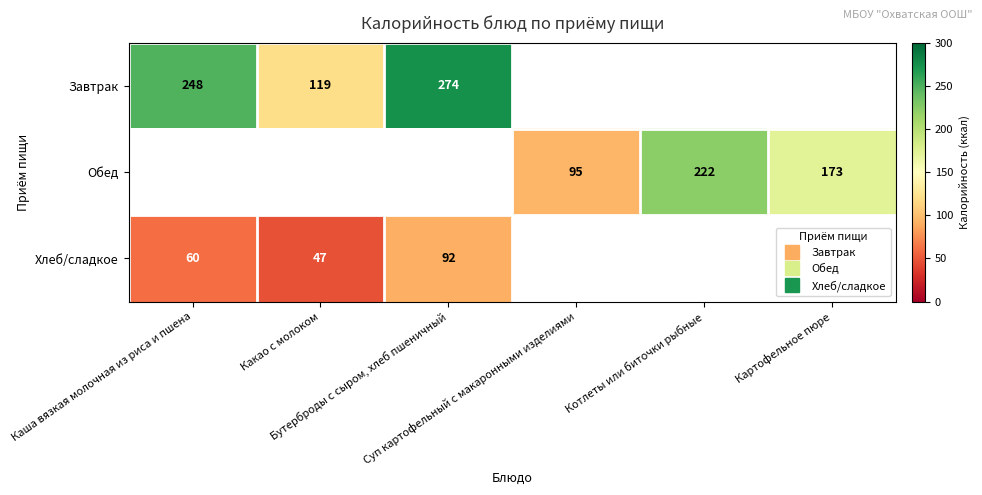

Which category has the highest value in the Завтрак series?

Бутерброды с сыром, хлеб пшеничный